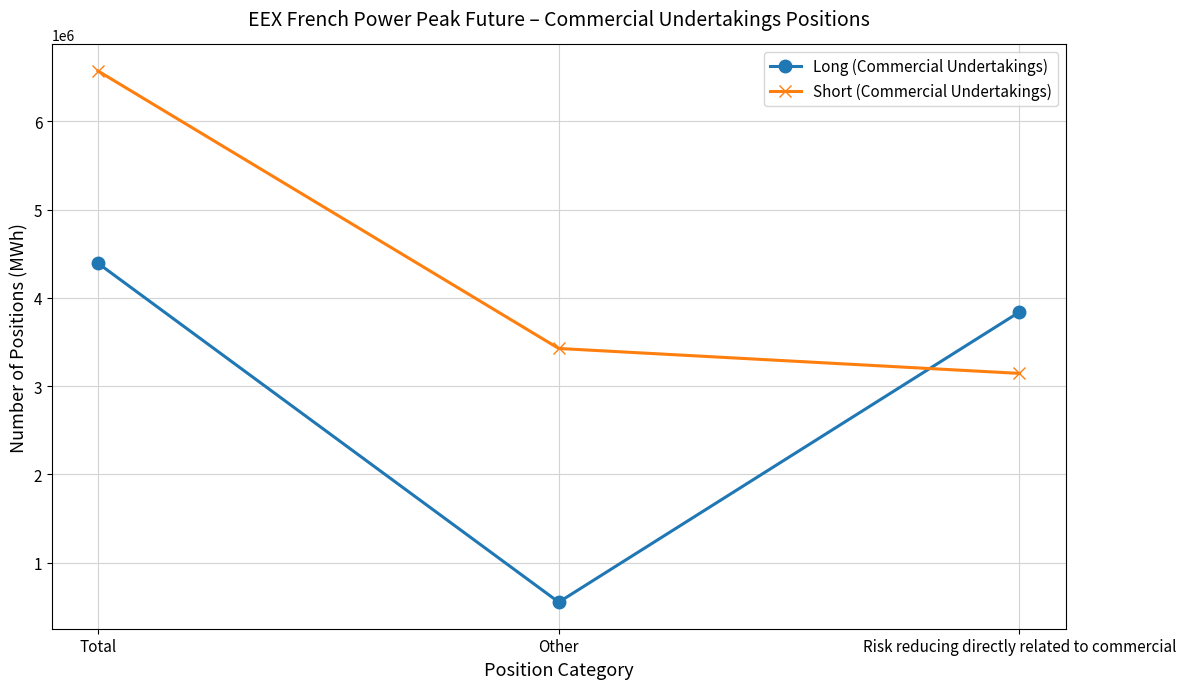

At which category is the sum across all series the highest?

Total